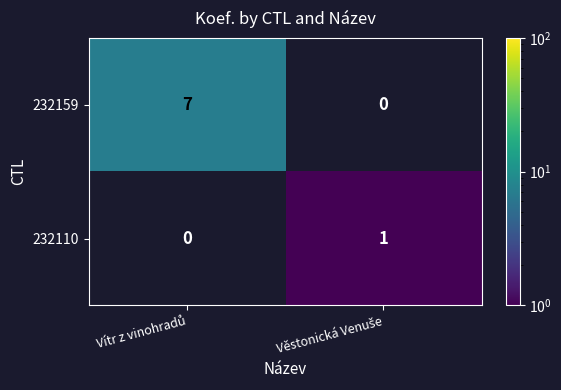

Rank the series by their average value, from highest to lowest.

232159, 232110